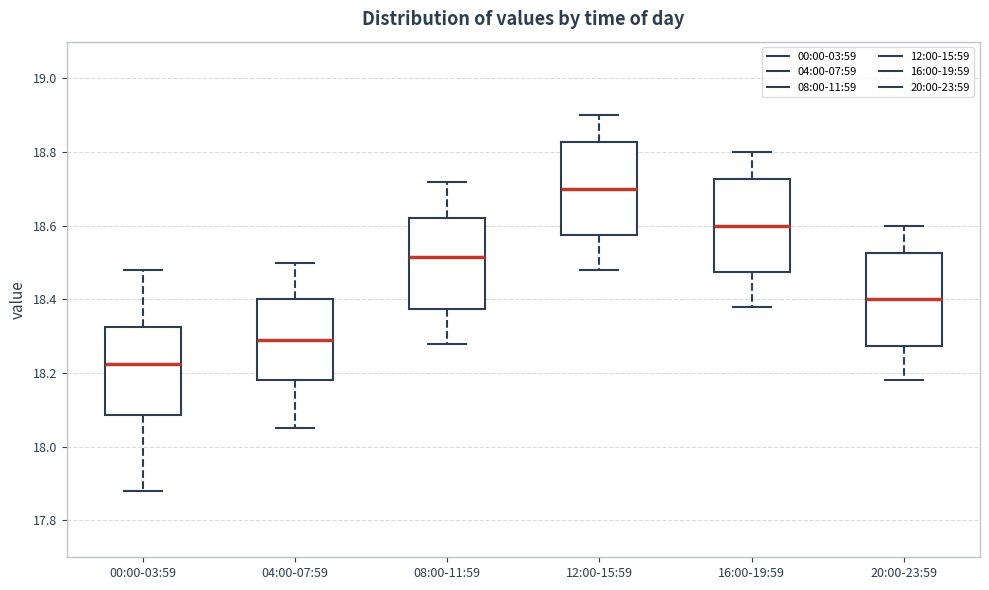

Where does the lower whisker of the box for 20:00-23:59 end on the y-axis? The values are not printed on the chart, so give them approximately, as read against the axis.

18.18